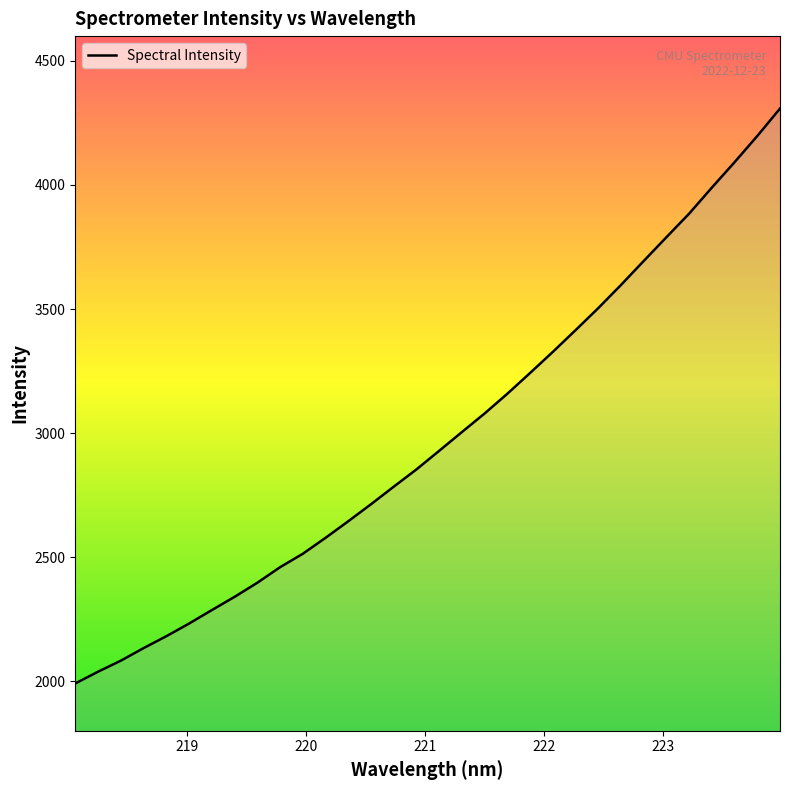

What is the smallest value displayed?

1990.7